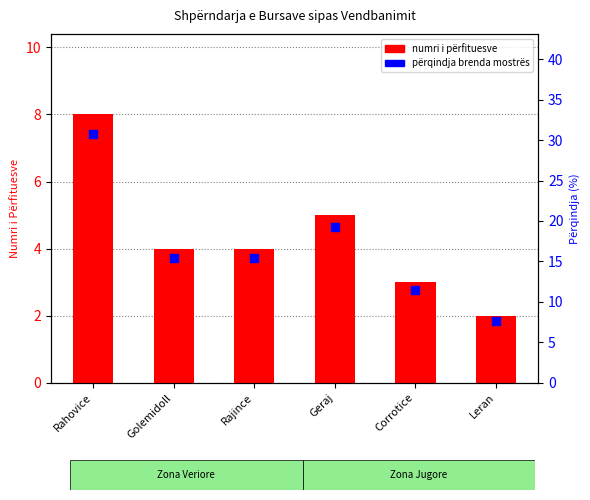

At how many categories does at least one series exceed 17?

2